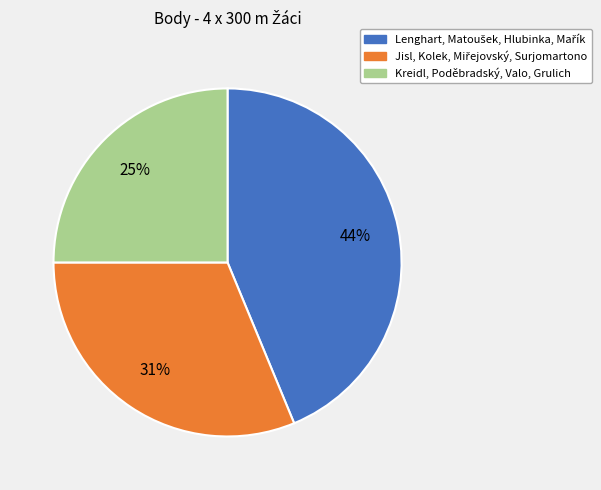

The Kreidl, Poděbradský, Valo, Grulich slice represents 32% of the pie. True or false?

False